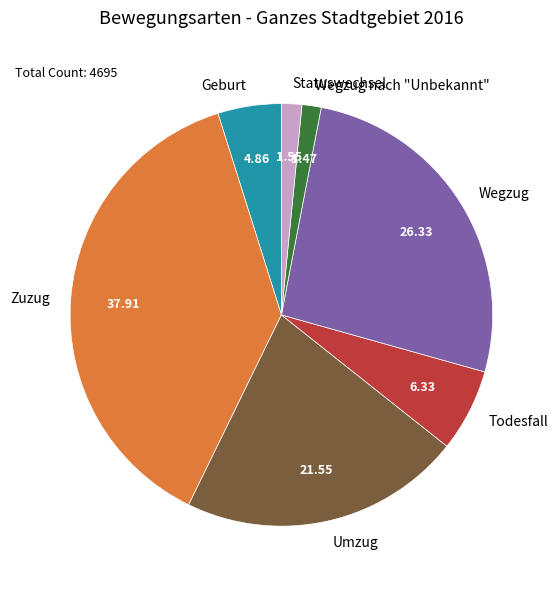

Which has a higher value, Wegzug nach "Unbekannt" or Todesfall?

Todesfall